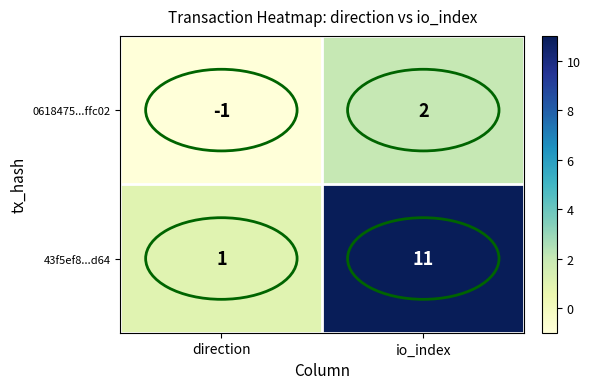

True or false: 43f5ef8...d64 has a value of 2 at io_index.

False